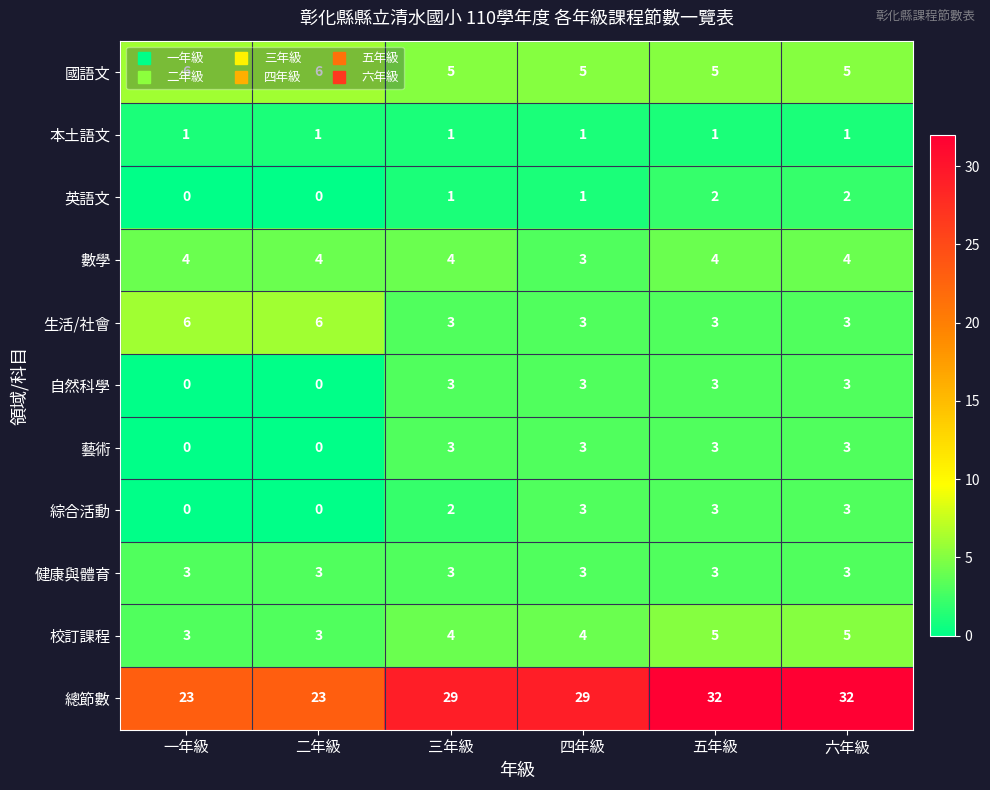

How many values in 自然科學 are above zero?

4